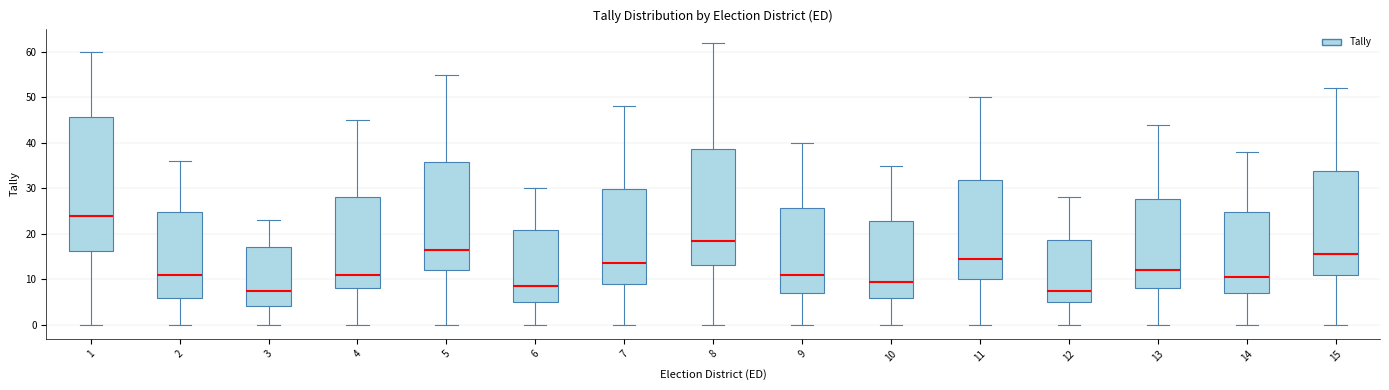

Reading left to right, read every box against the y-axis: the position of its median line, the range the box covers, and the ends of its whiskers. The values are not printed on the chart, so give them approximately, as read against the axis.

1: median 24, box 16 to 46, whiskers 0 to 60
2: median 11, box 6 to 25, whiskers 0 to 36
3: median 8, box 4 to 17, whiskers 0 to 23
4: median 11, box 8 to 28, whiskers 0 to 45
5: median 17, box 12 to 36, whiskers 0 to 55
6: median 9, box 5 to 21, whiskers 0 to 30
7: median 14, box 9 to 30, whiskers 0 to 48
8: median 19, box 13 to 39, whiskers 0 to 62
9: median 11, box 7 to 26, whiskers 0 to 40
10: median 10, box 6 to 23, whiskers 0 to 35
11: median 15, box 10 to 32, whiskers 0 to 50
12: median 8, box 5 to 19, whiskers 0 to 28
13: median 12, box 8 to 28, whiskers 0 to 44
14: median 11, box 7 to 25, whiskers 0 to 38
15: median 16, box 11 to 34, whiskers 0 to 52